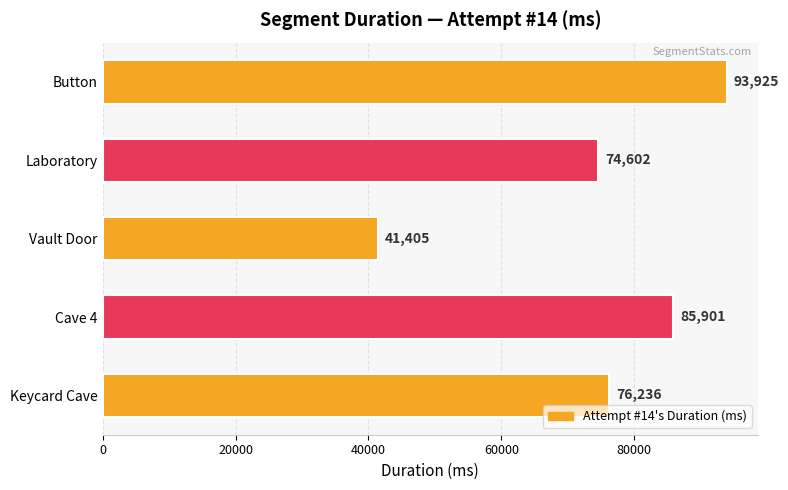

At which label is the value closest to 67665?

Laboratory